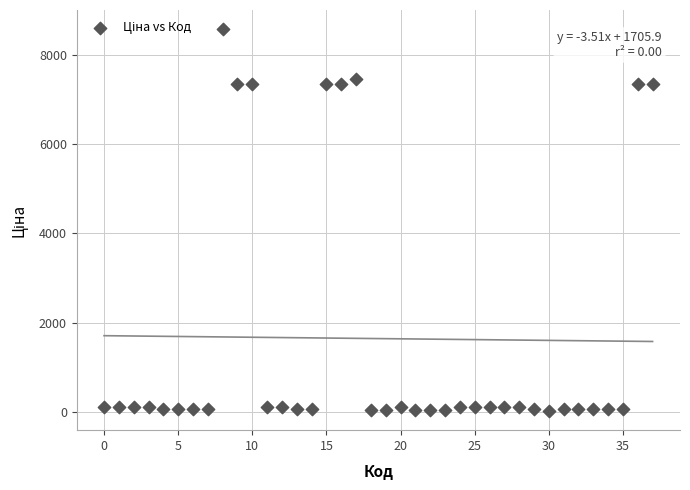

What is the range of Y values (max minus min)?

8565.6